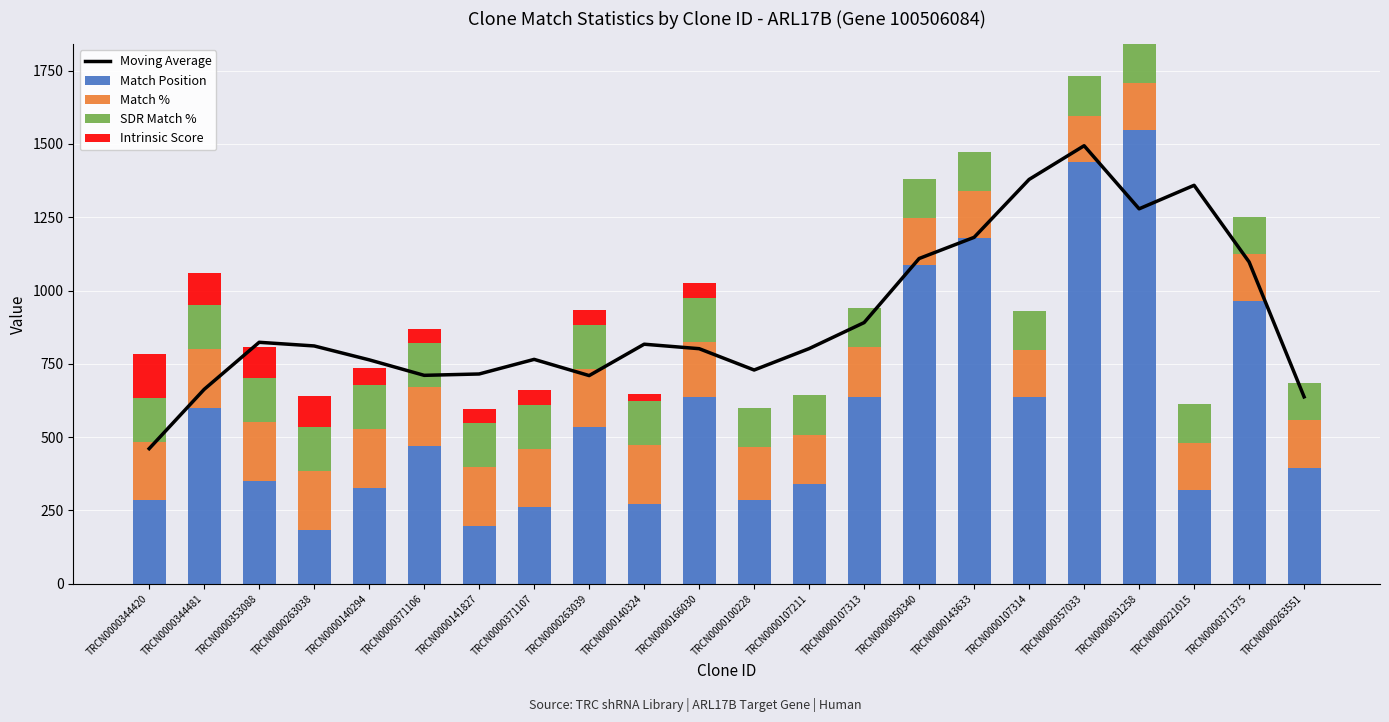

At TRCN0000371106, list the series in order from smallest to largest.

Intrinsic Score, SDR Match %, Match %, Match Position, Moving Average